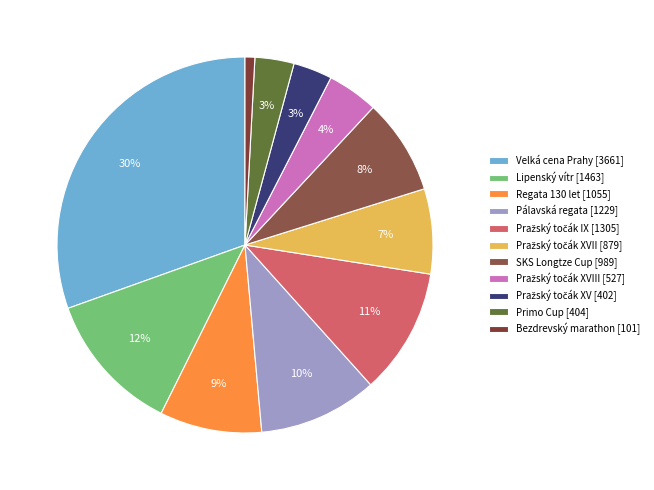

To the nearest percent, what is the difference between the largest and smallest slice percentages?

30%